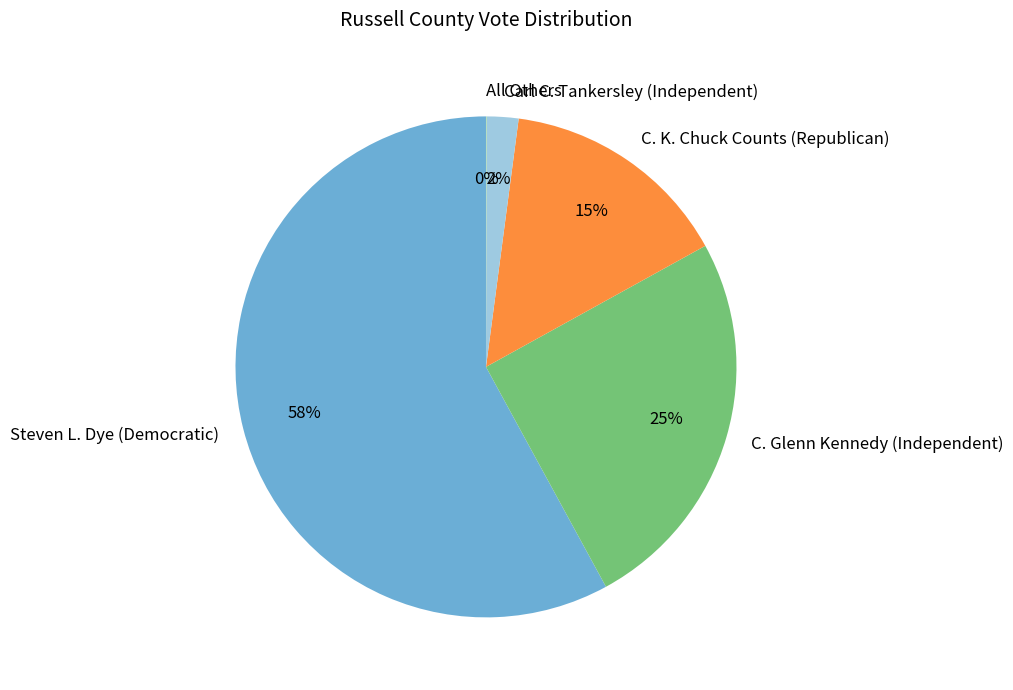

Between C. Glenn Kennedy (Independent) and C. K. Chuck Counts (Republican), which is larger?

C. Glenn Kennedy (Independent)